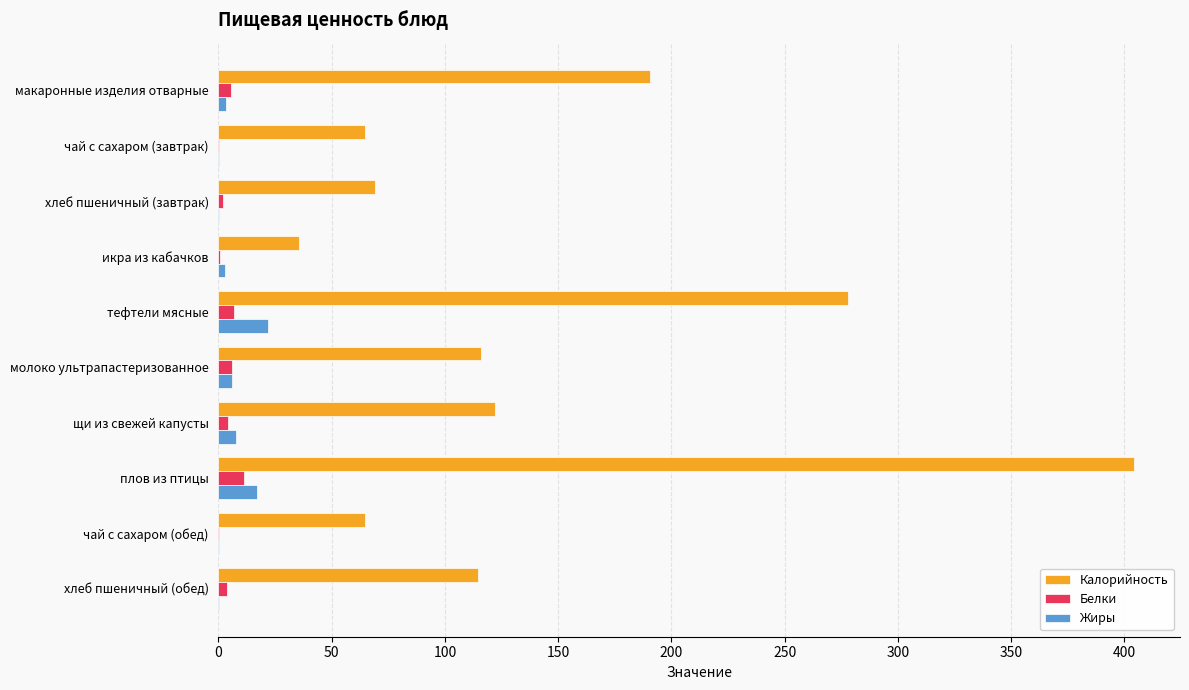

What is the total value across all series at плов из птицы?

432.2